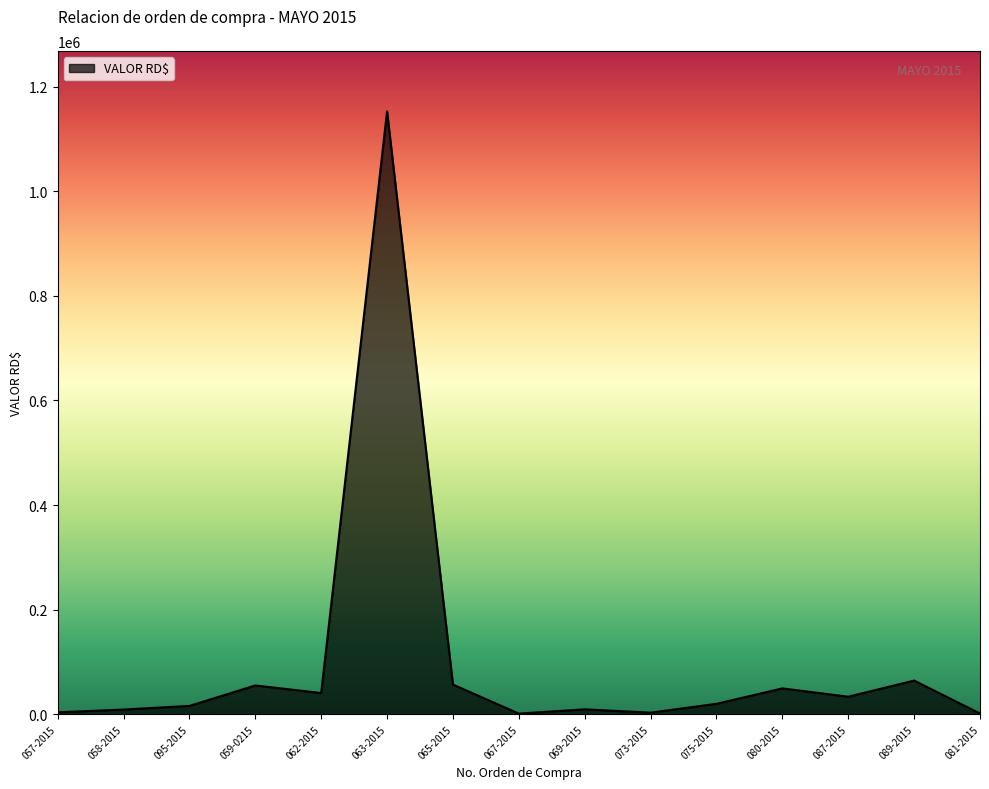

Approximately how many times larger is the value at 087-2015 compared to 065-2015?

0.6